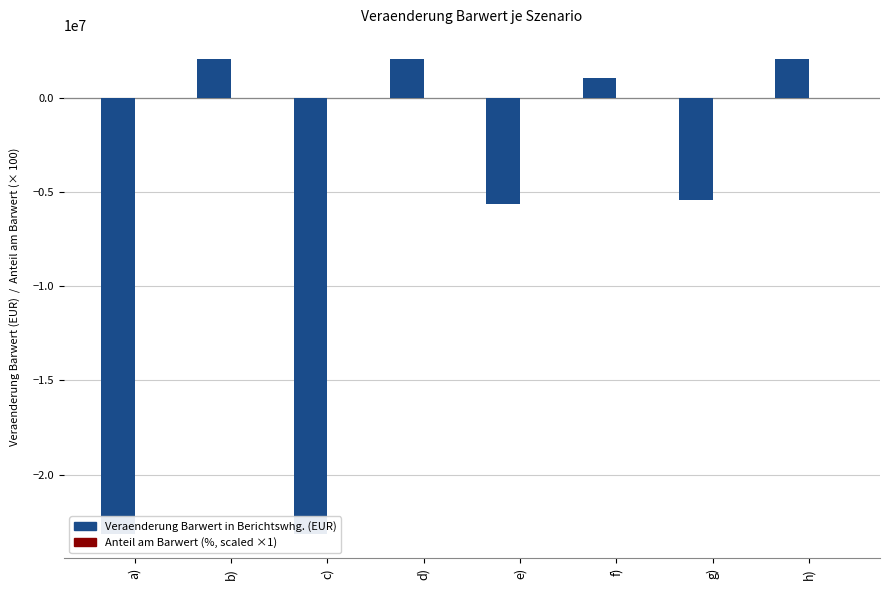

What is the difference between the highest and lowest values at g)?

5407854.8